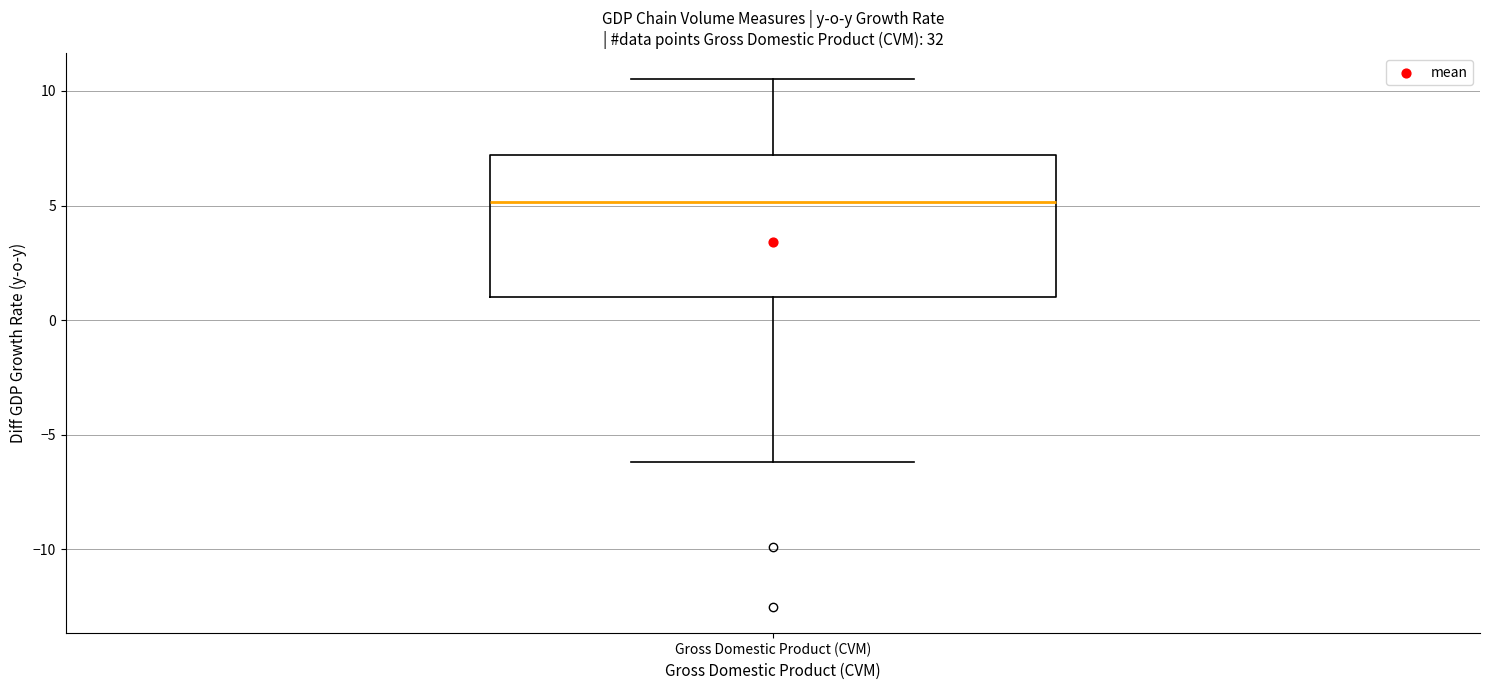

Read this box plot against the y-axis: the position of the median line, the range covered by the box, and the ends of both whiskers. The values are not printed on the chart, so give them approximately, as read against the axis.

median 5.0, box 1.0 to 7.0, whiskers -6.0 to 10.5